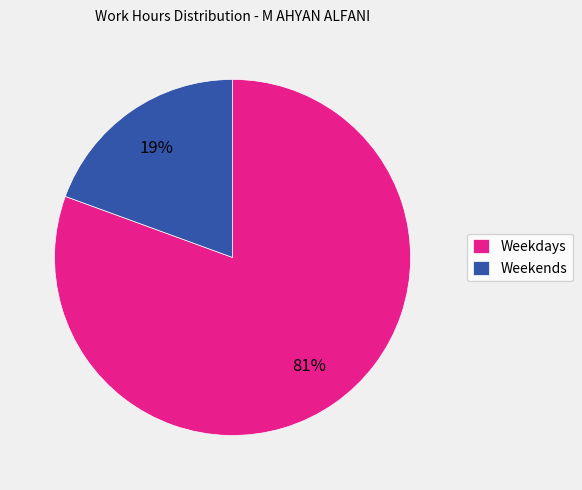

Combined, do Weekdays and Weekends account for over 50%?

Yes